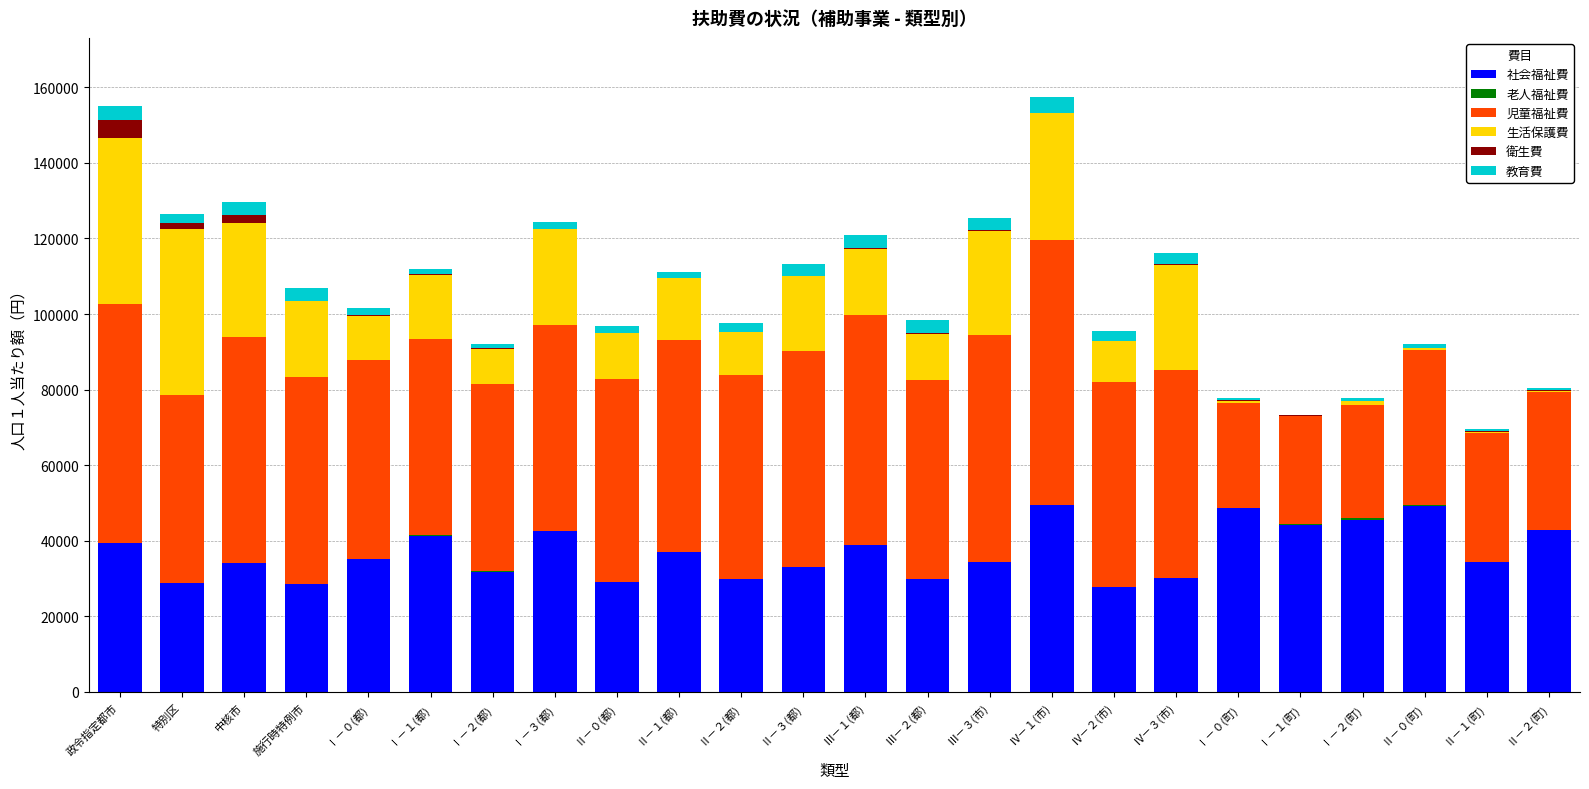

Is it true that 社会福祉費 equals 49206 at Ⅱ－０(町)?

True